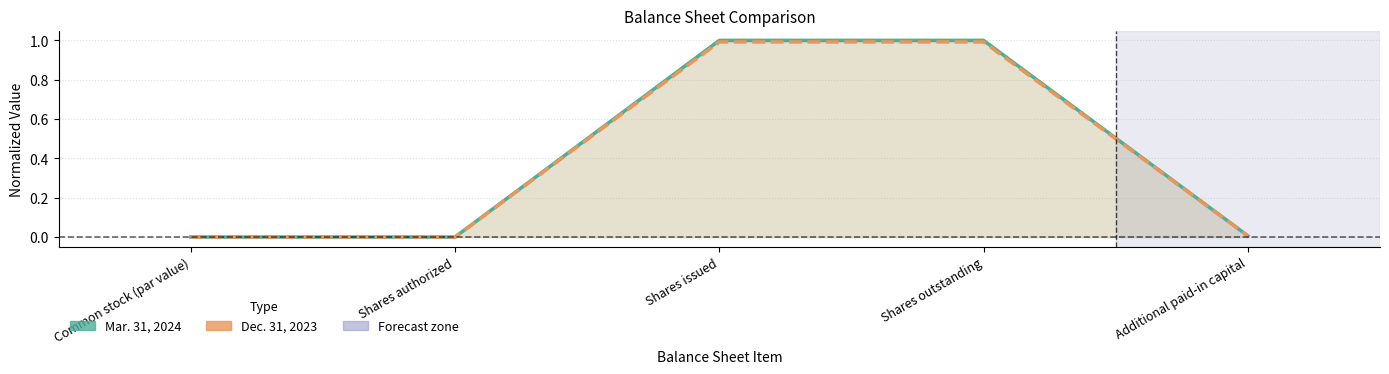

What are all the series names shown in the legend?

Mar. 31, 2024, Dec. 31, 2023